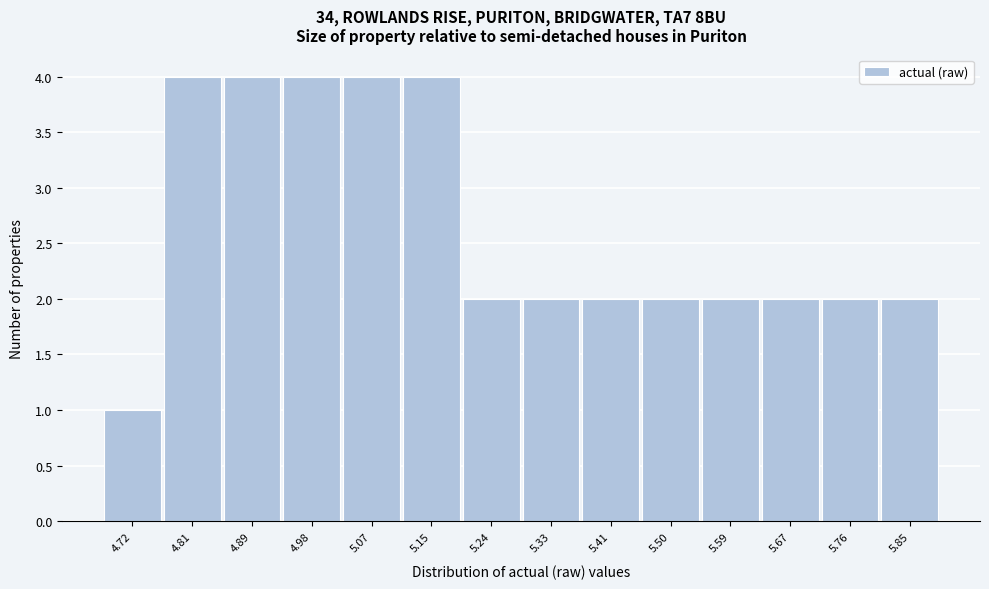

Reading left to right, what are all the values shown in this chart?

4.72=1	4.81=4	4.89=4	4.98=4	5.07=4	5.15=4	5.24=2	5.33=2	5.41=2	5.50=2	5.59=2	5.67=2	5.76=2	5.85=2